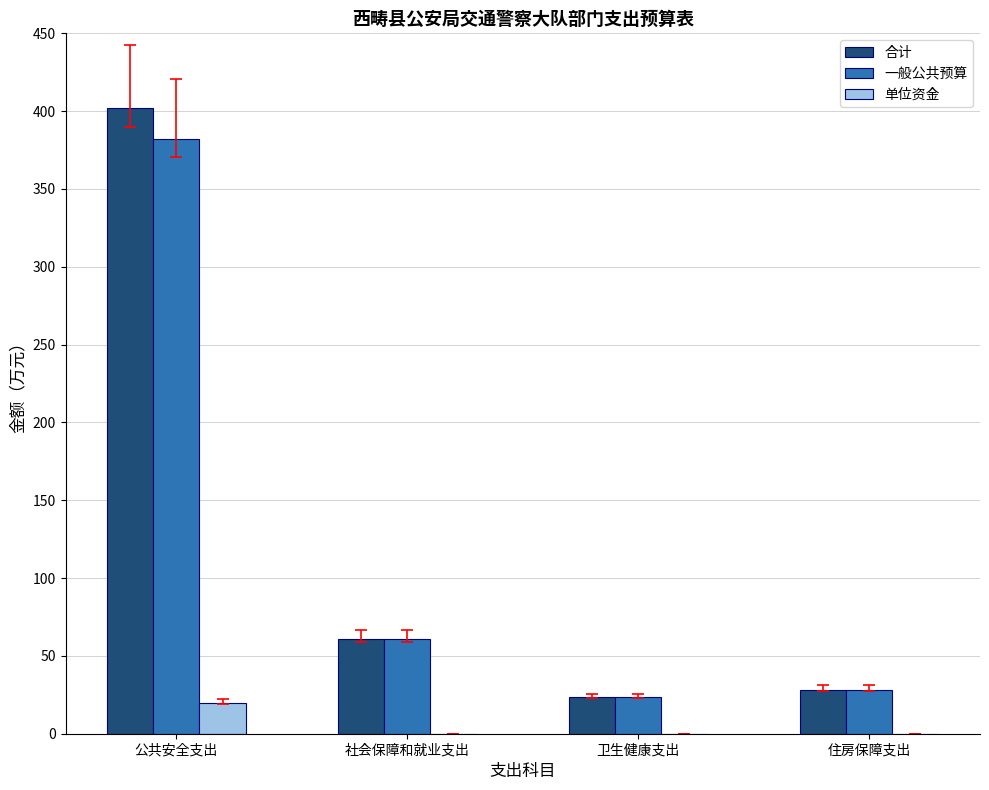

What are all the series names shown in the legend?

合计, 一般公共预算, 单位资金